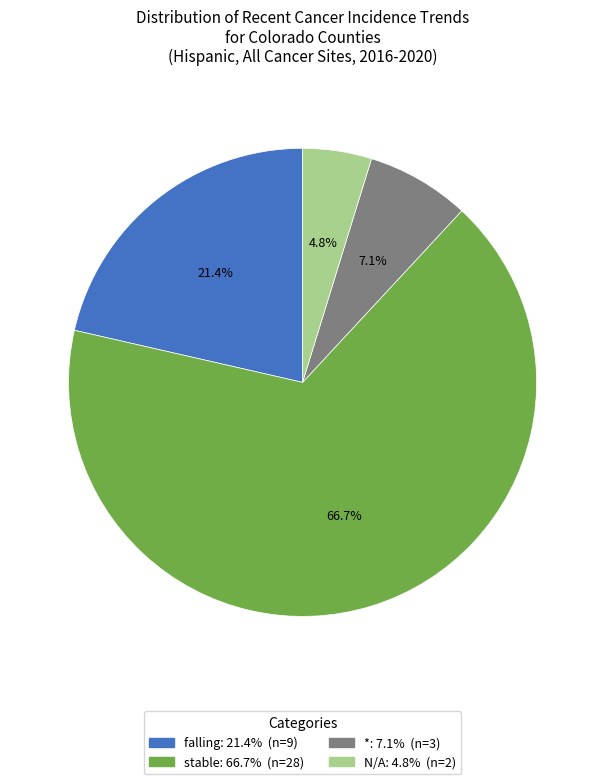

Does any single category account for the majority?

Yes